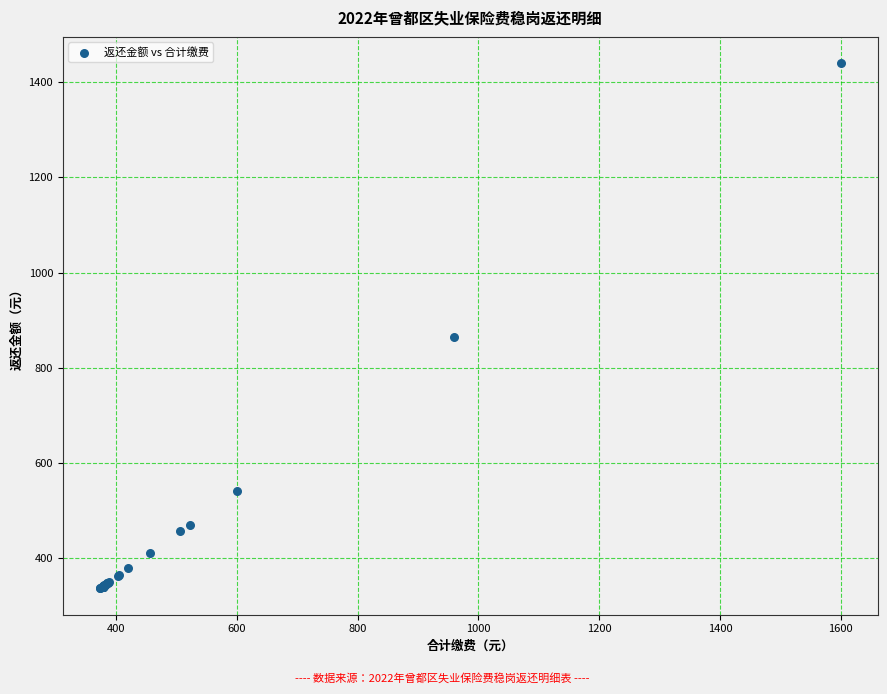

What Y value in the scatter plot is closest to 888?

864